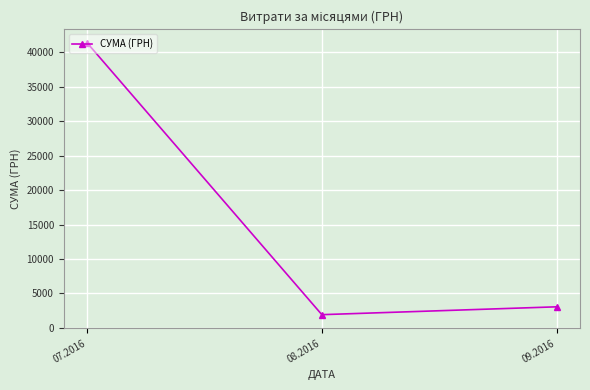

True or false: the data shows 14993.5 at 07.2016.

False